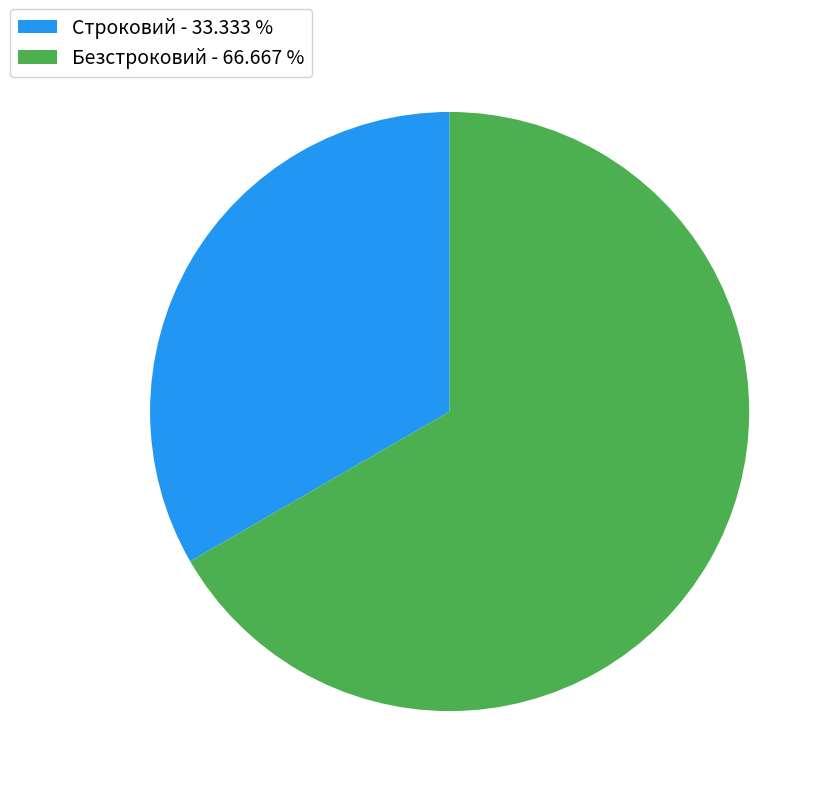

What is the smallest slice in the pie chart?

Строковий